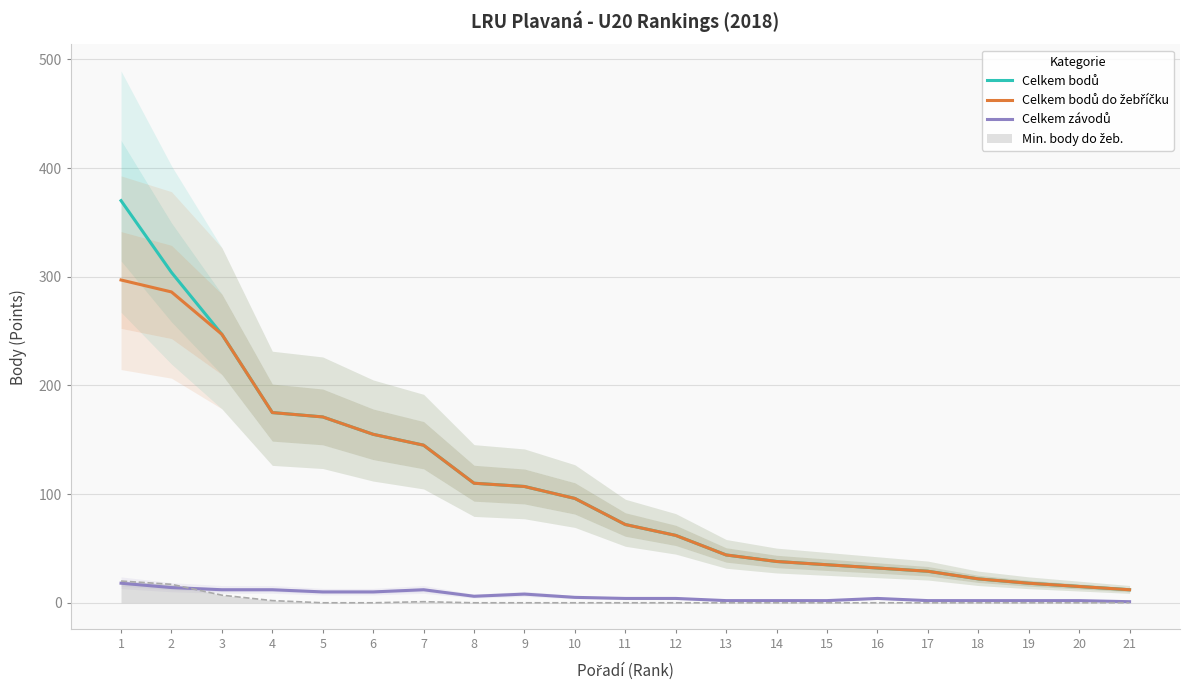

What is the difference between the Celkem bodů values at 7 and 10?

49